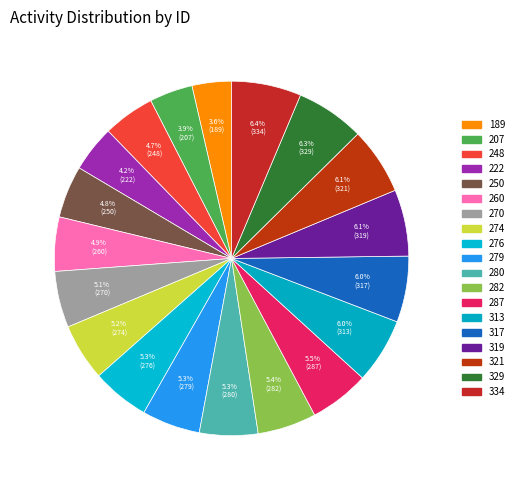

What is the smallest slice in the pie chart?

189